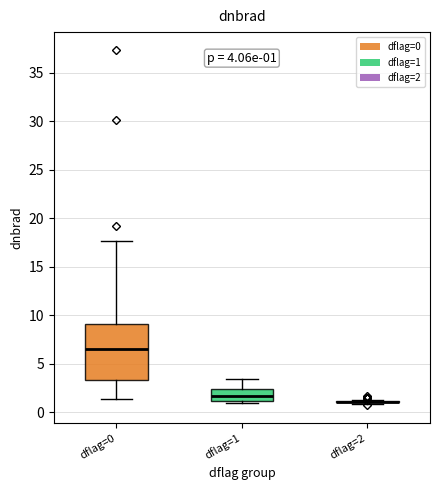

Comparing the boxes themselves (not the whiskers), which one is the tallest?

dflag=0